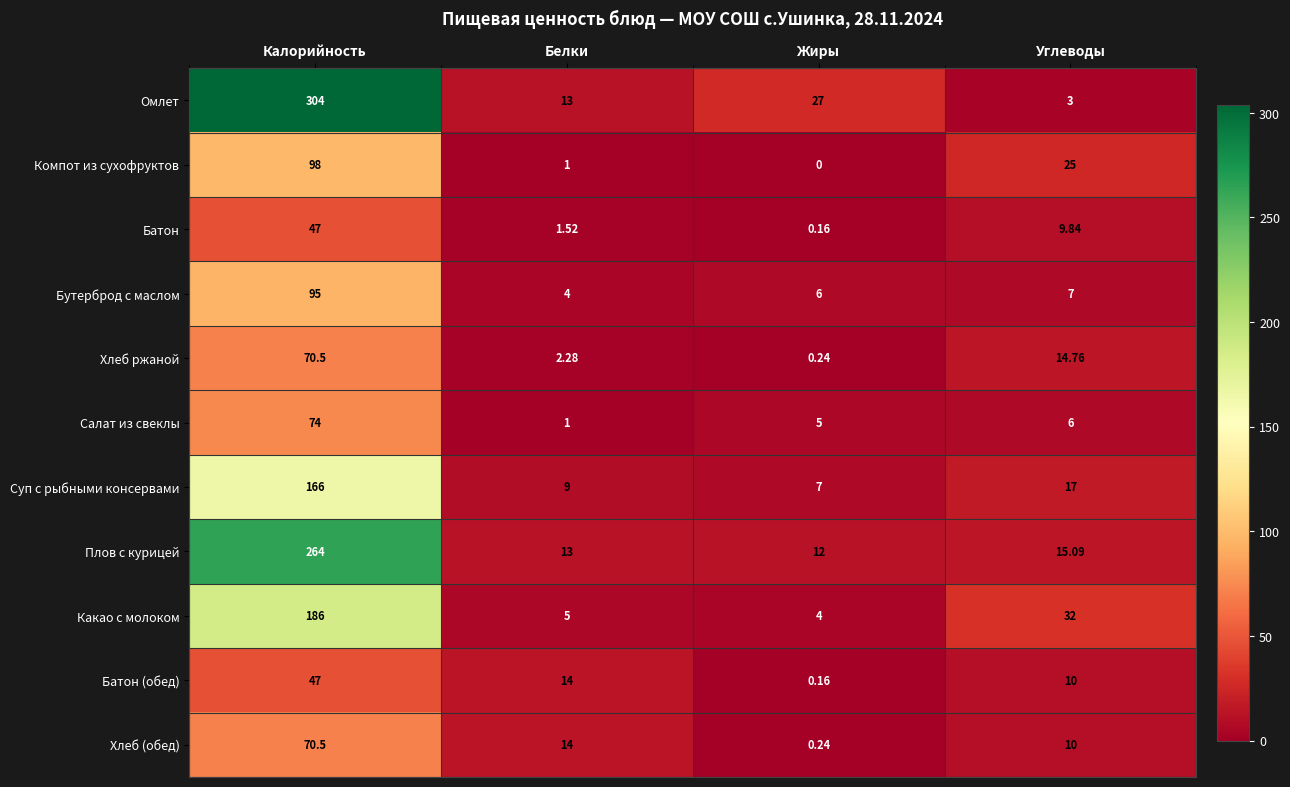

At which category does the chart reach its minimum across all series?

Жиры